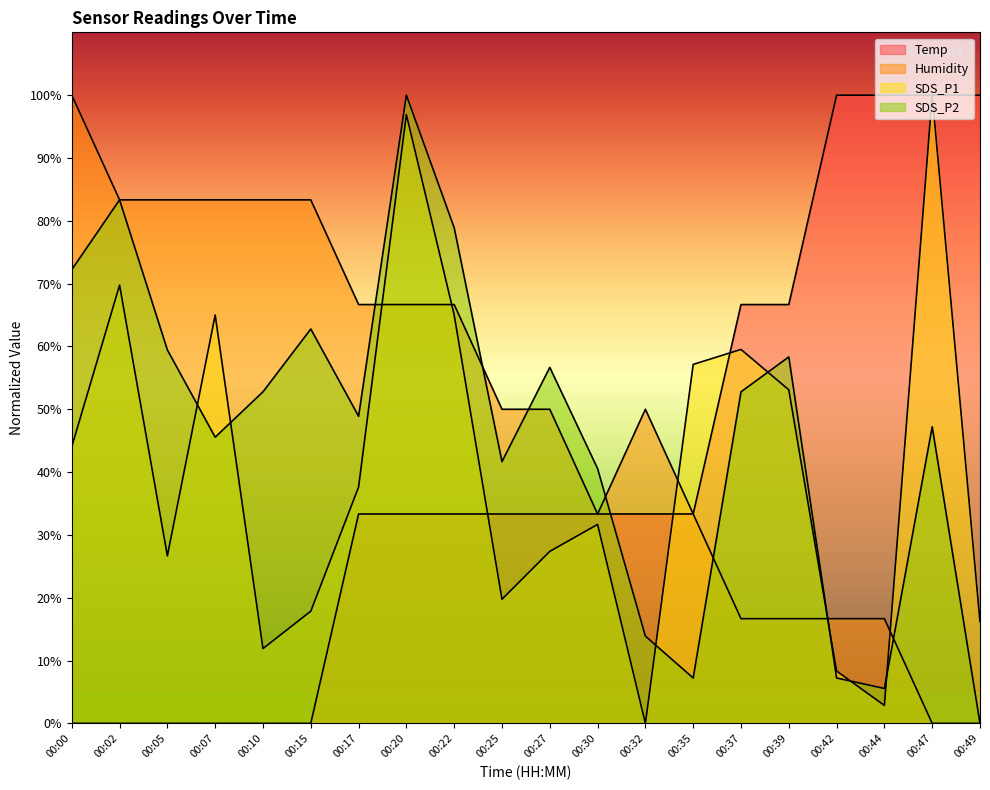

At which label does SDS_P1 first exceed 37?

00:00